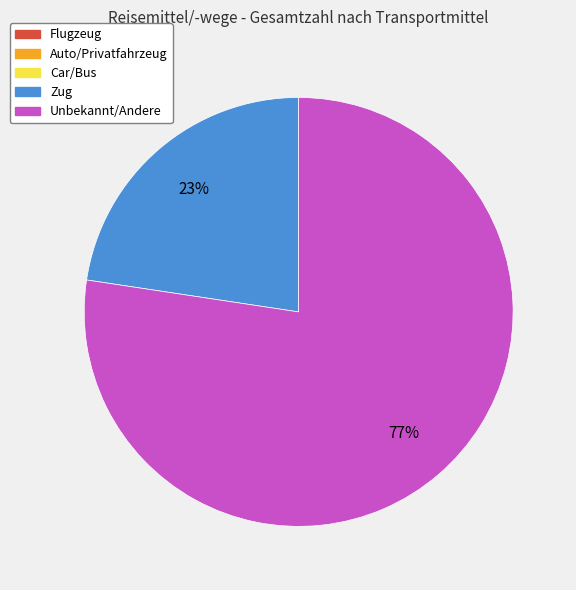

To the nearest percent, what is the average slice percentage?

50%